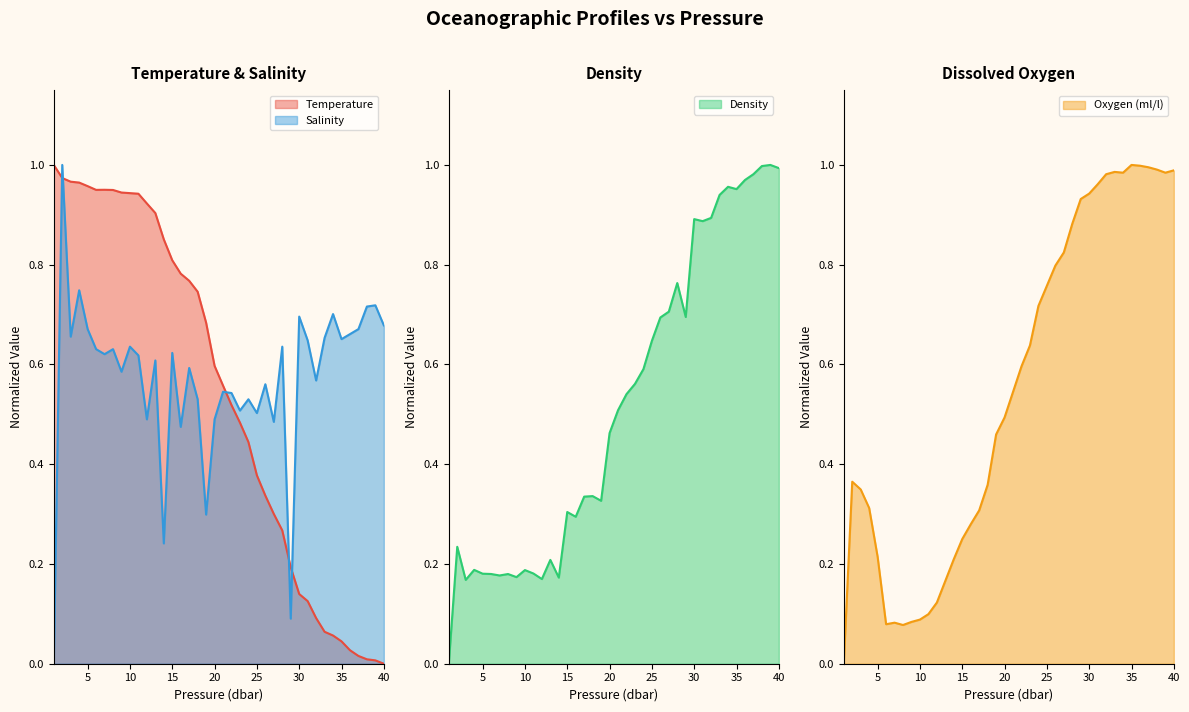

True or false: Oxygen_ml/l has a value of 0.1 at 3.

False